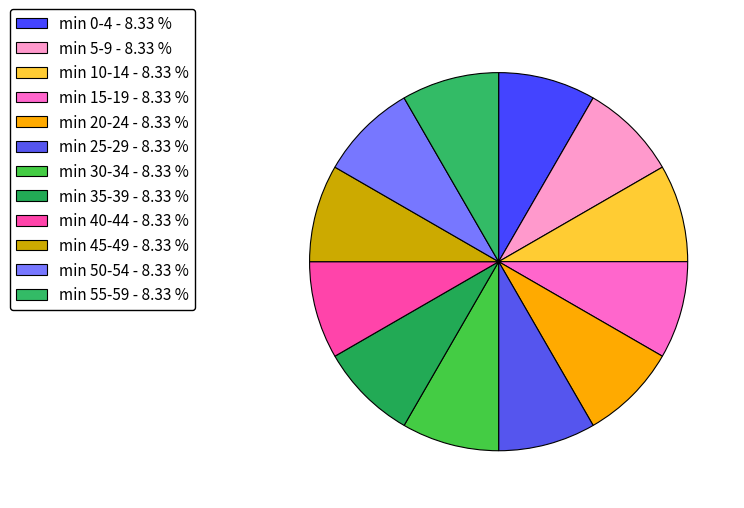

How many slices are in this pie chart?

12